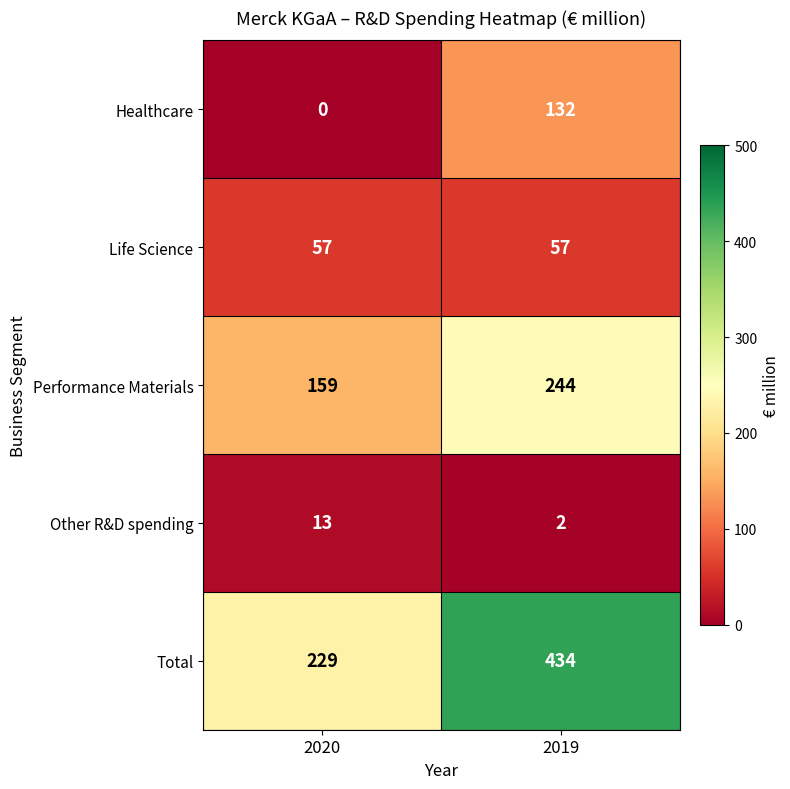

Rank the series at 2020 from highest to lowest value.

Total, Performance Materials, Life Science, Other R&D spending, Healthcare